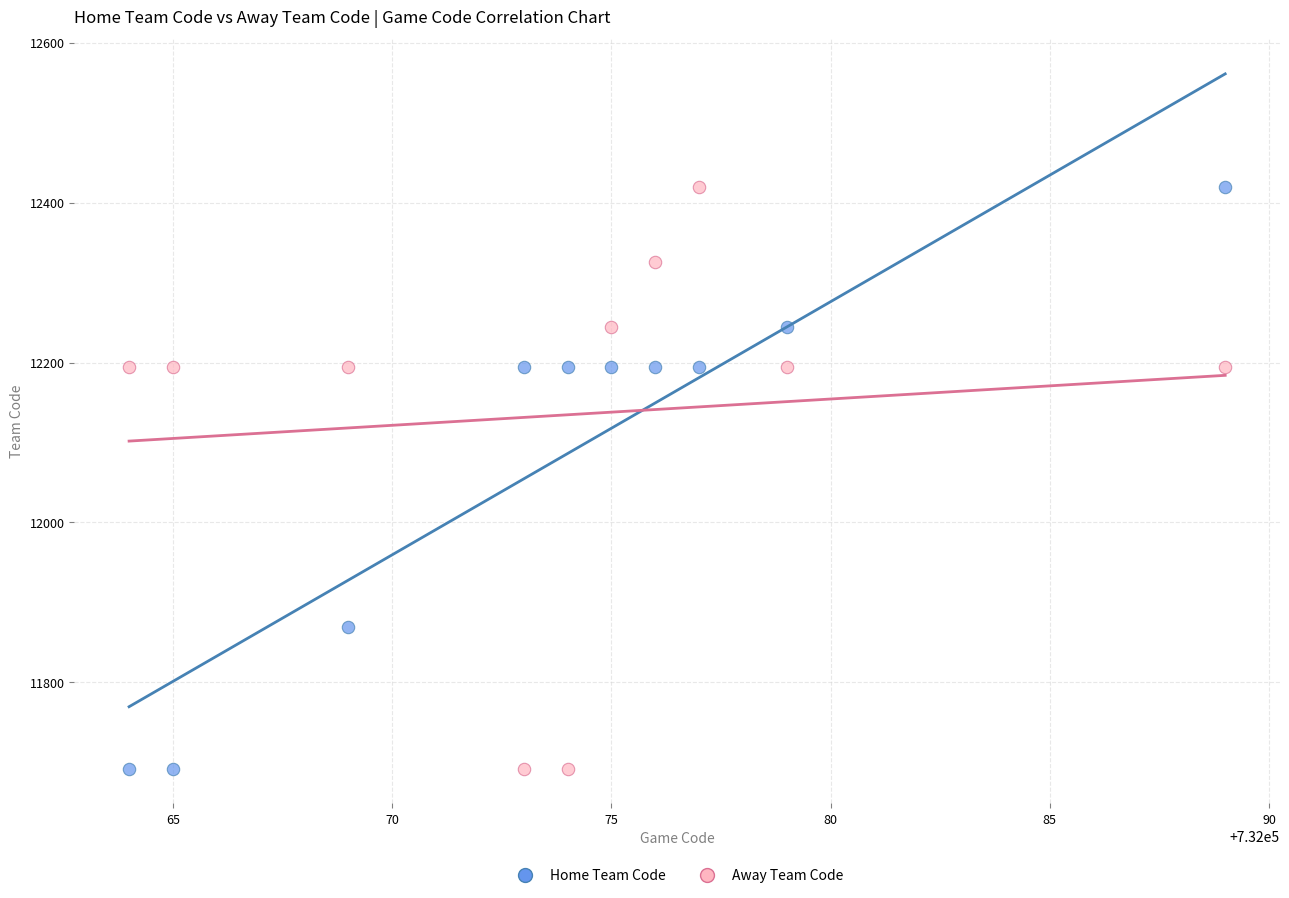

Across all data points, what is the range of X values (max minus min)?

25